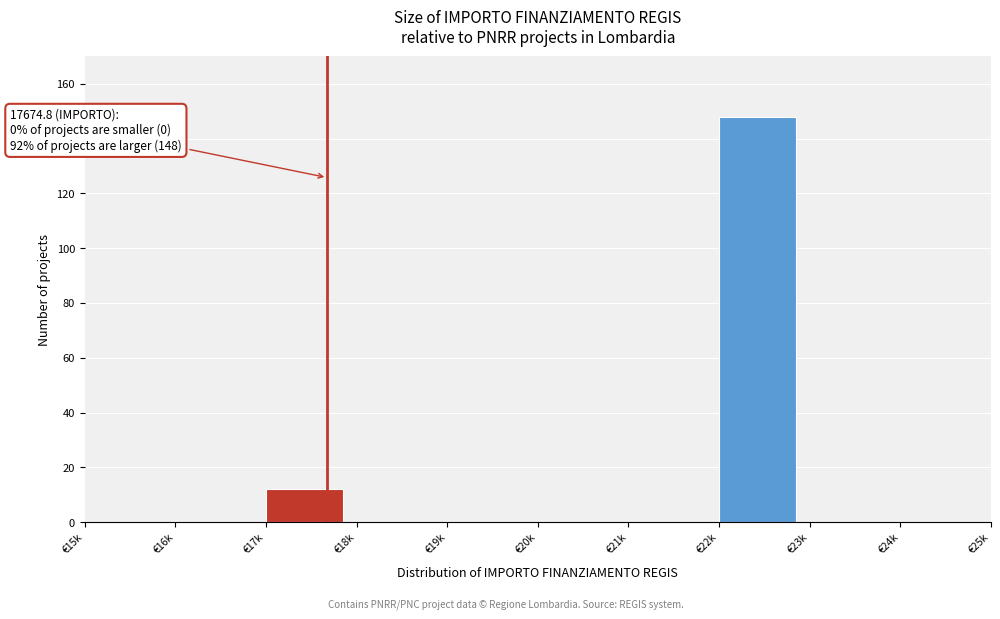

Reading left to right, transcribe all the data shown in this chart.

€15k=0	€16k=0	€17k=12	€18k=0	€19k=0	€20k=0	€21k=0	€22k=148	€23k=0	€24k=0